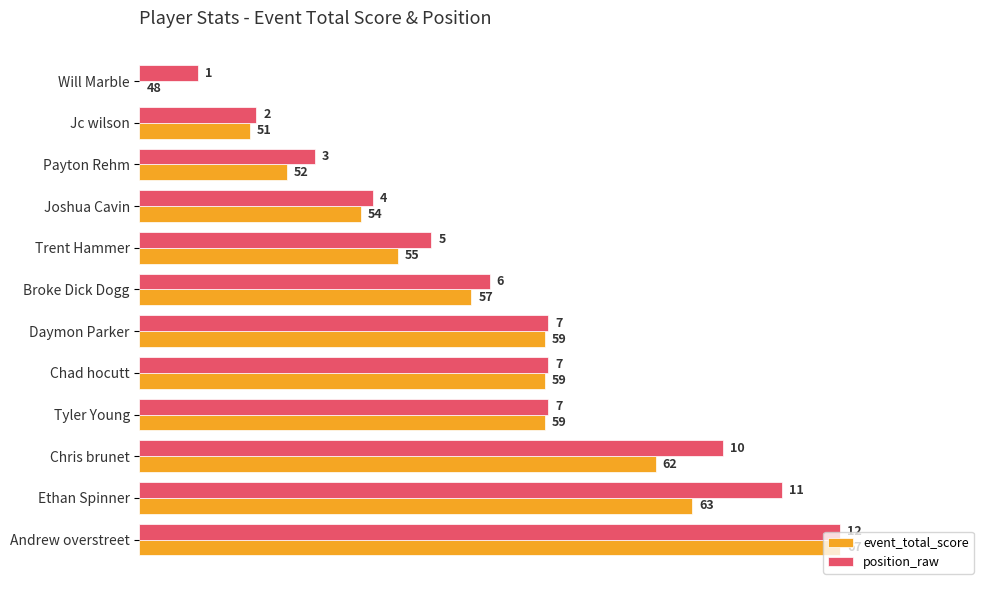

List the series in order of their overall mean, lowest first.

event_total_score, position_raw